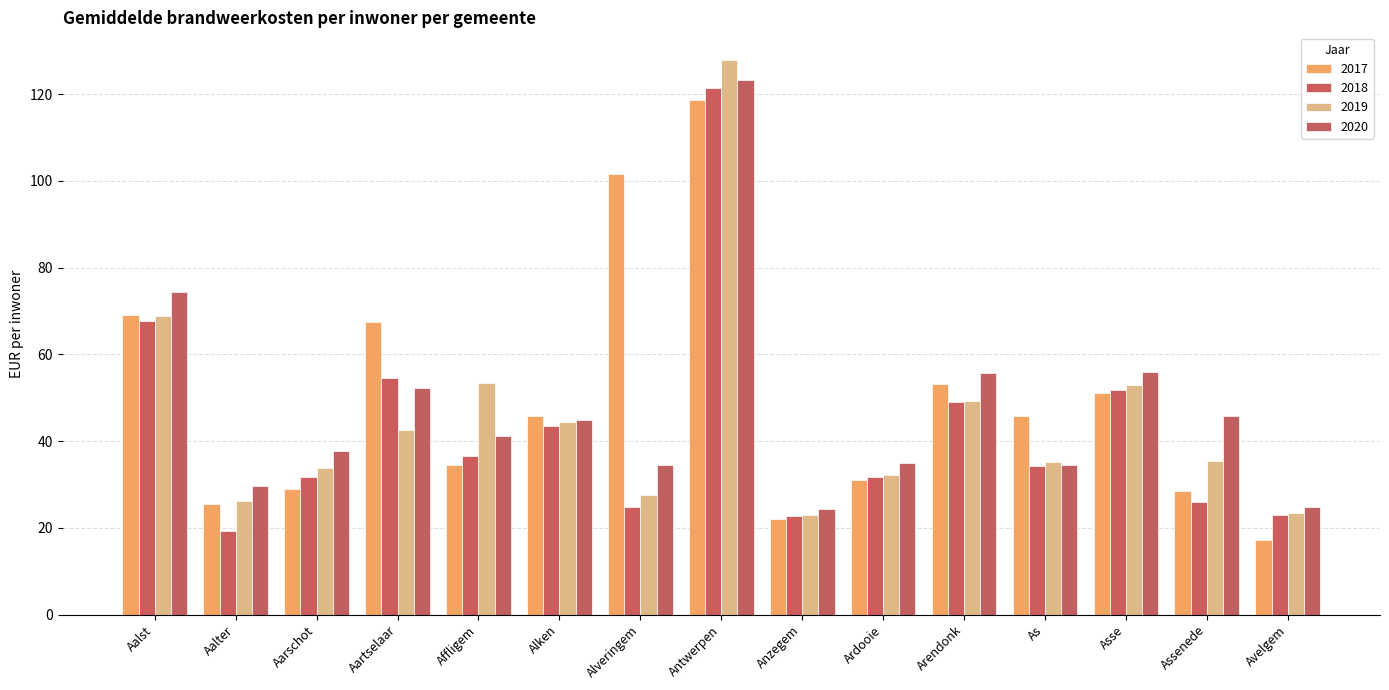

At how many categories does at least one series exceed 34?

12